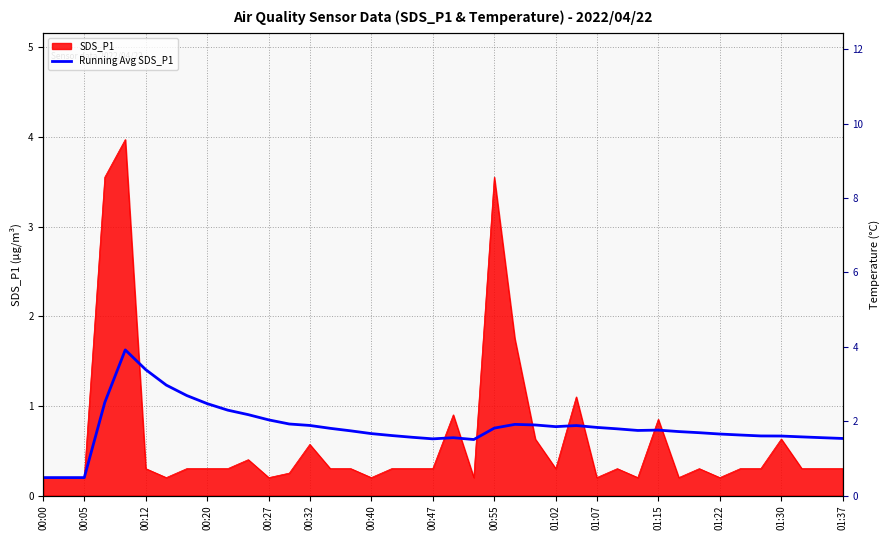

How many data points does each series have?

40